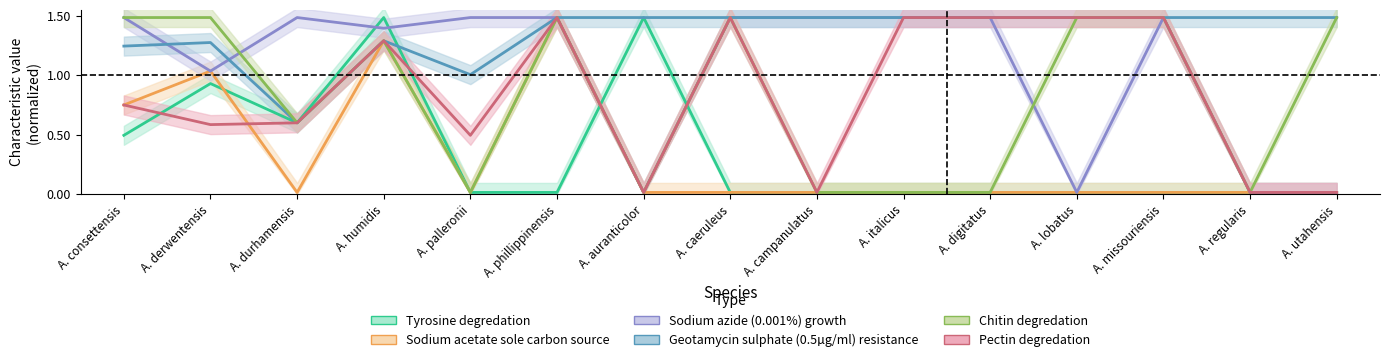

At which category is the sum across all series the highest?

A. humidis